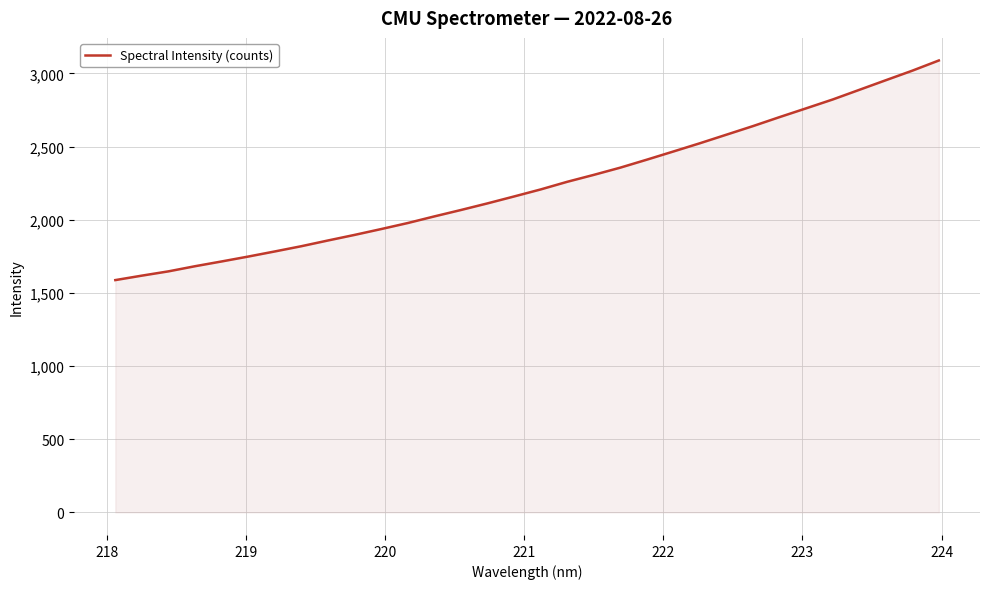

What is the difference between the maximum and minimum values?

1501.1